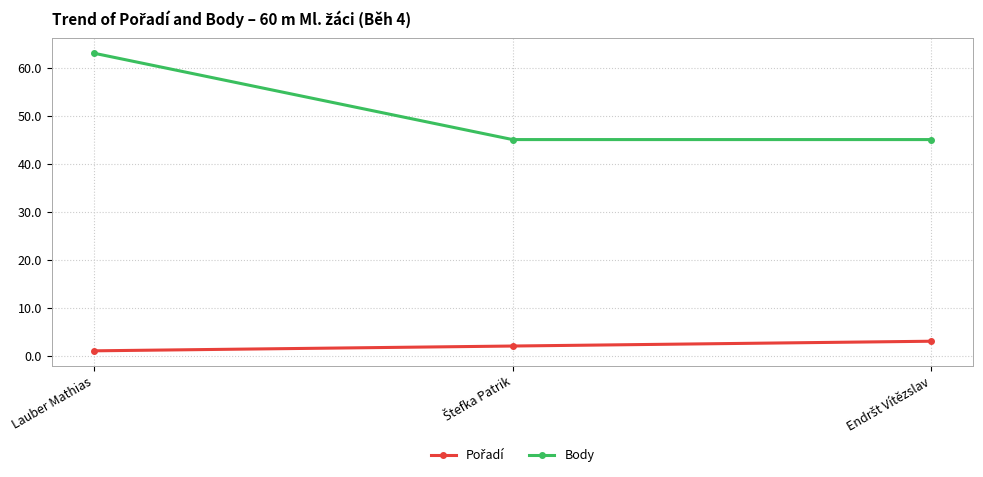

What is the maximum value shown in the chart?

63